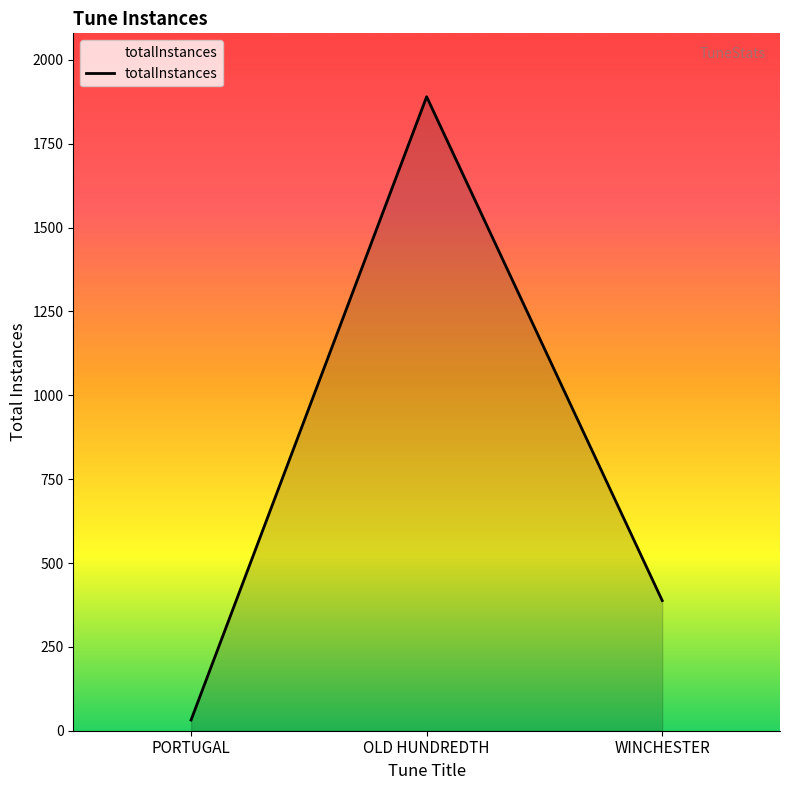

Reading left to right, extract all data points from this chart.

PORTUGAL=32	OLD HUNDREDTH=1890	WINCHESTER=388